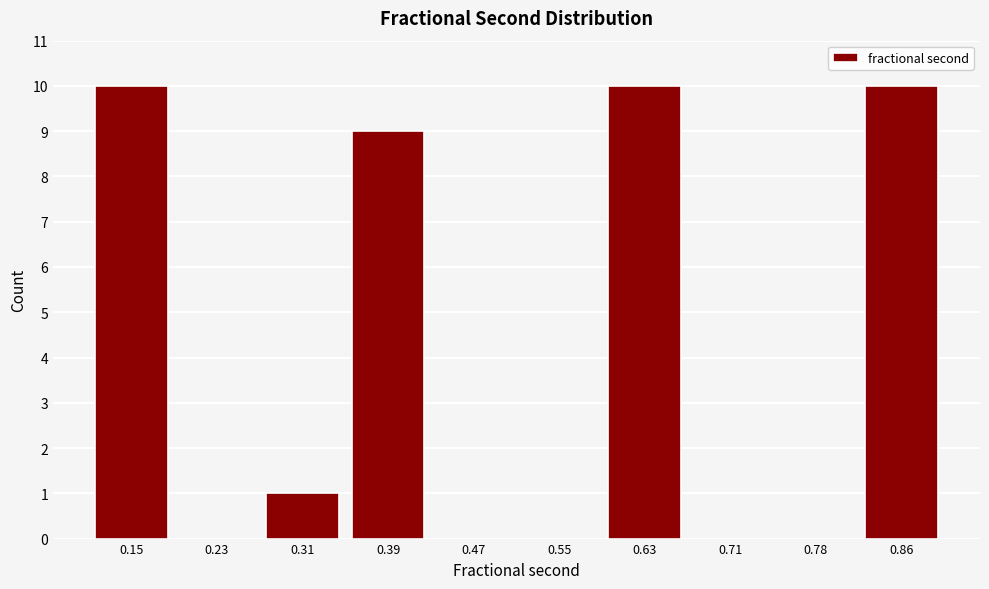

Reading left to right, transcribe all the data shown in this chart.

0.15=10	0.23=0	0.31=1	0.39=9	0.47=0	0.55=0	0.63=10	0.71=0	0.78=0	0.86=10